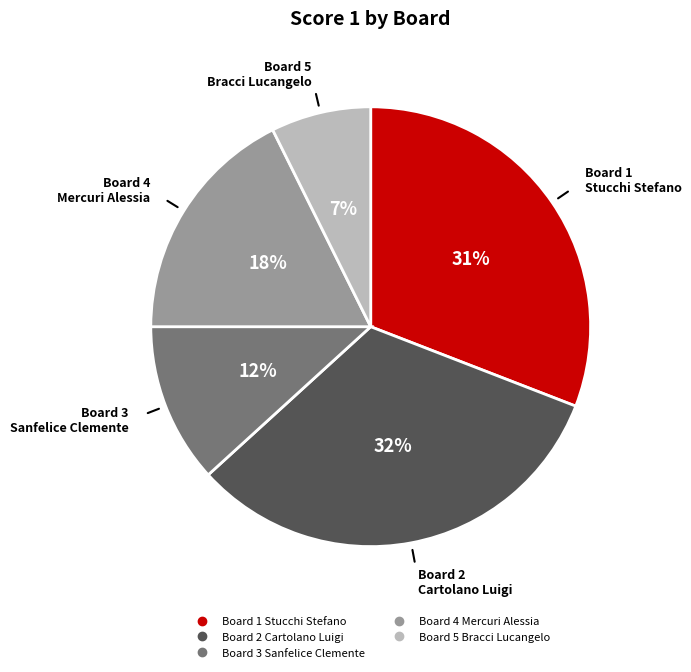

Does any single category account for the majority?

No